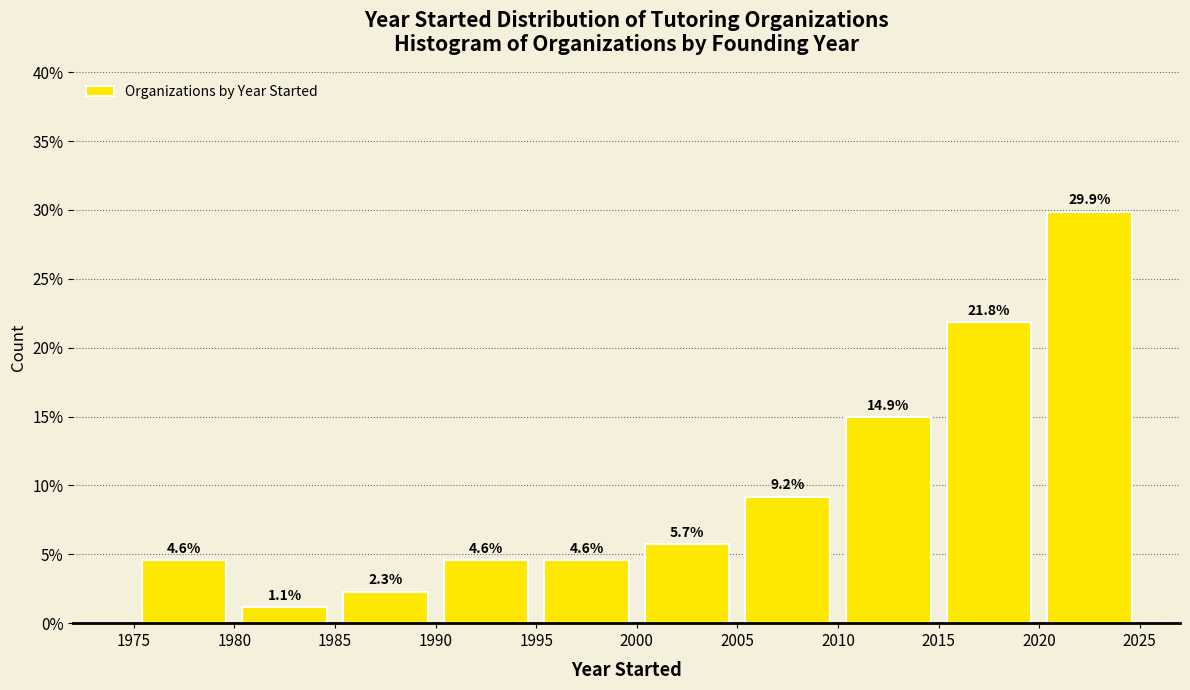

Reading left to right, list every bar in this chart as the range it spans on the x-axis followed by its height.

1975 to 1980: 4.6
1980 to 1985: 1.1
1985 to 1990: 2.3
1990 to 1995: 4.6
1995 to 2000: 4.6
2000 to 2005: 5.7
2005 to 2010: 9.2
2010 to 2015: 14.9
2015 to 2020: 21.8
2020 to 2025: 29.9